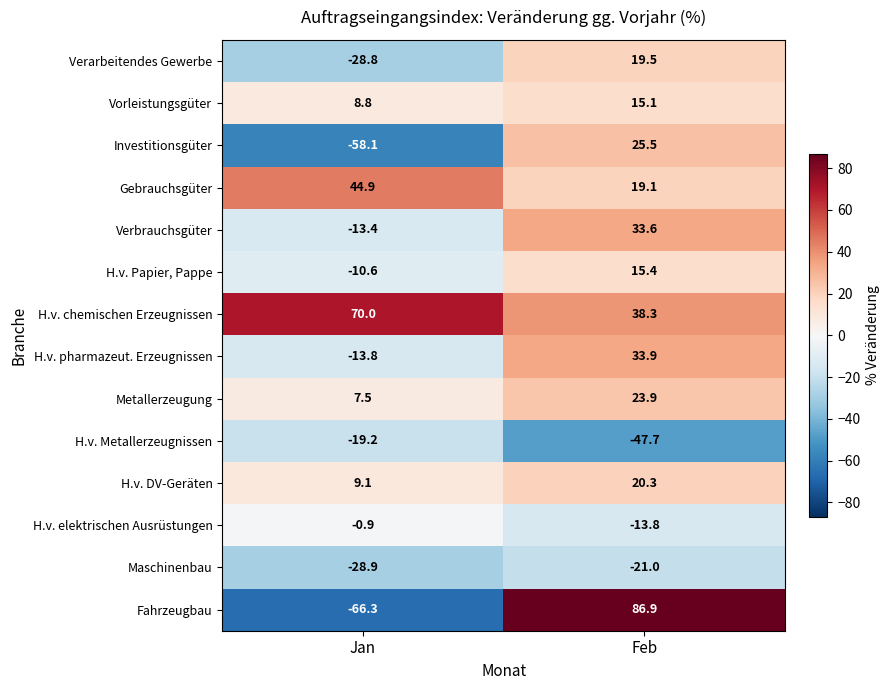

Rank the series at Jan from lowest to highest value.

Fahrzeugbau, Investitionsgüter, Maschinenbau, Verarbeitendes Gewerbe, H.v. Metallerzeugnissen, H.v. pharmazeut. Erzeugnissen, Verbrauchsgüter, H.v. Papier, Pappe, H.v. elektrischen Ausrüstungen, Metallerzeugung, Vorleistungsgüter, H.v. DV-Geräten, Gebrauchsgüter, H.v. chemischen Erzeugnissen